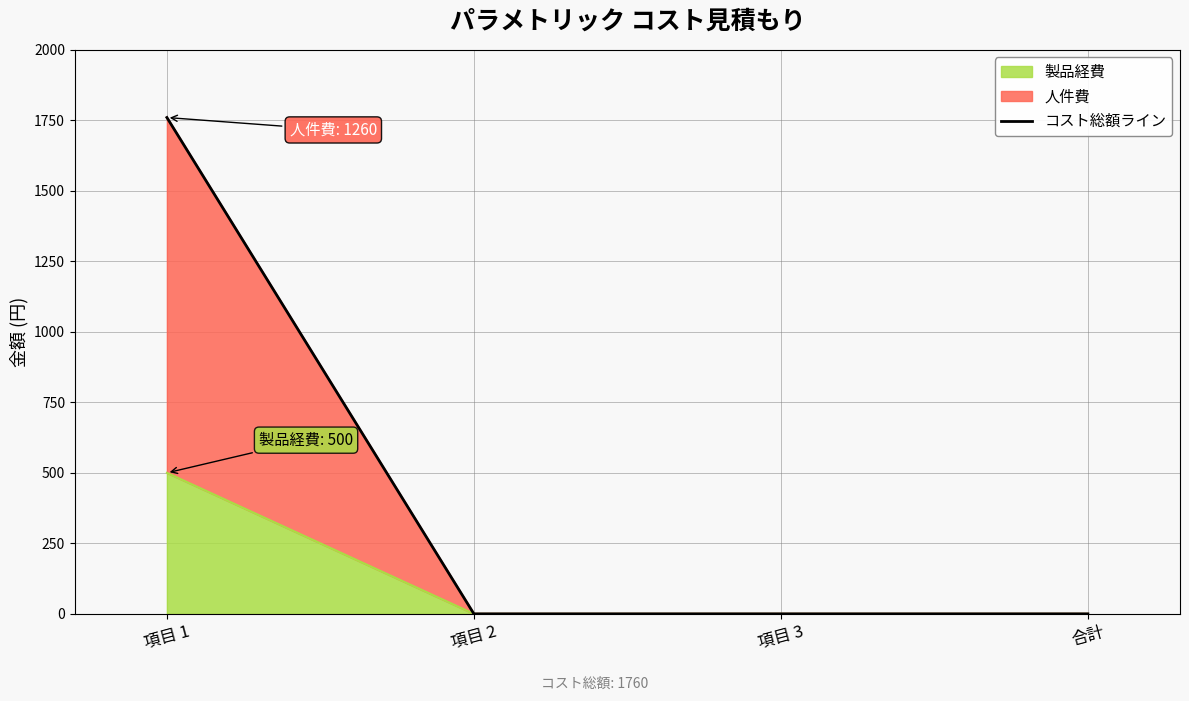

What position from the left is 項目 1?

1